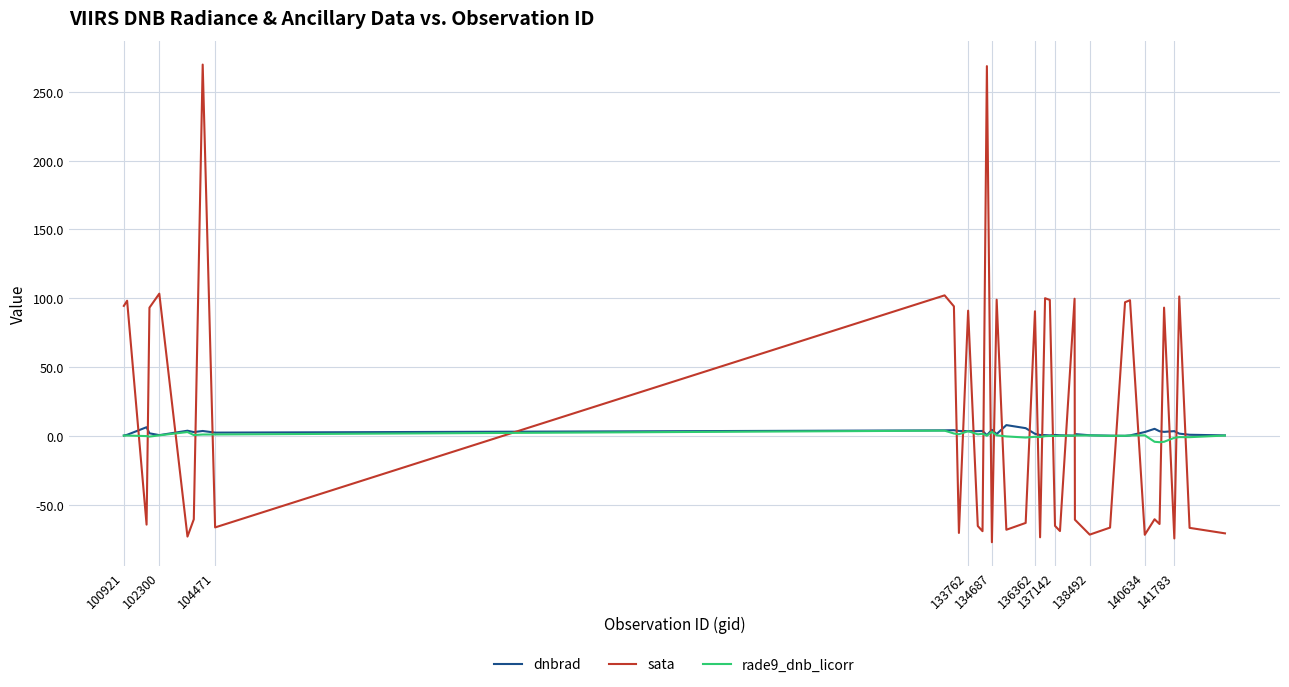

At how many categories does at least one series exceed 120?

2